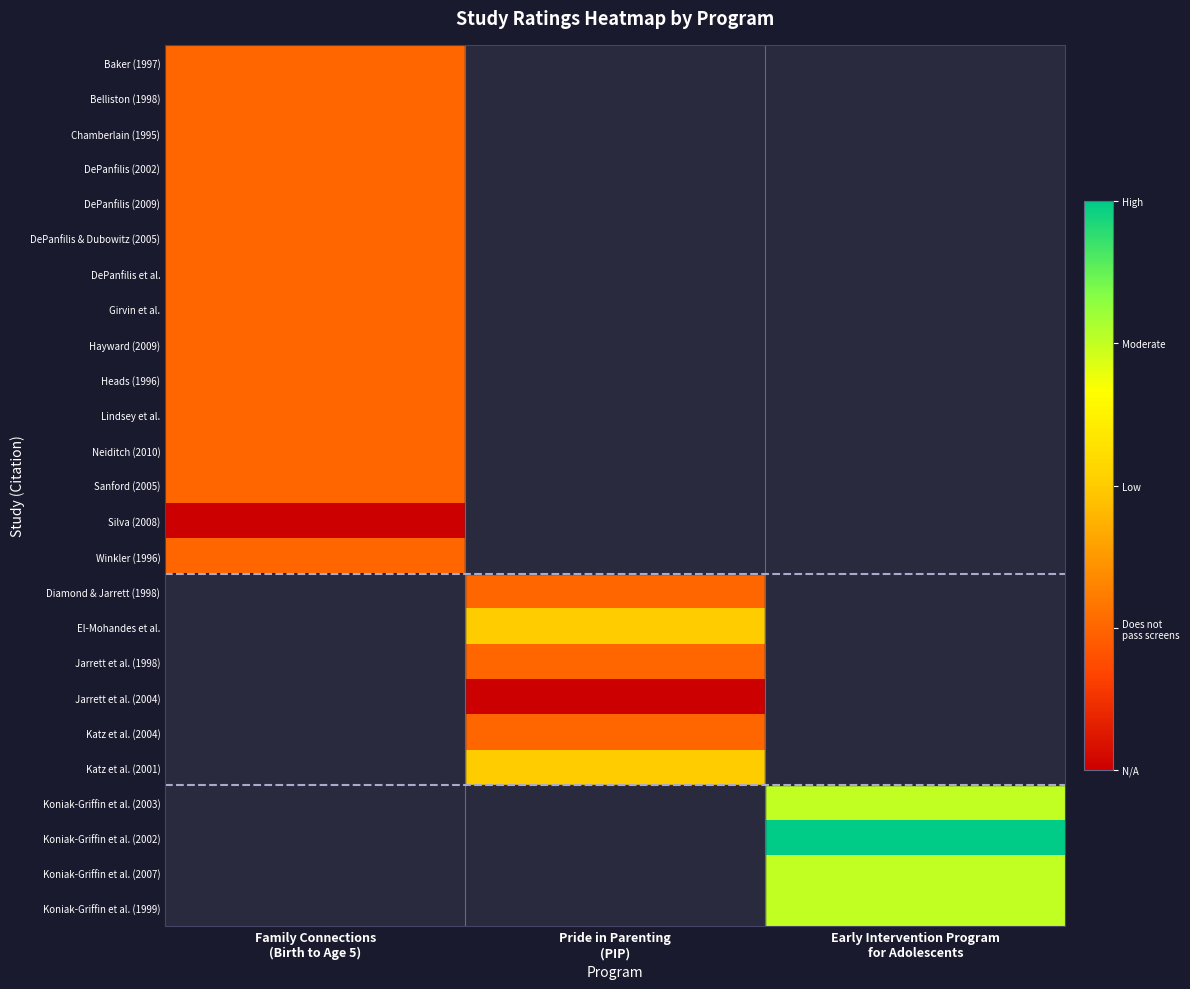

Count the number of categories in the chart.

3